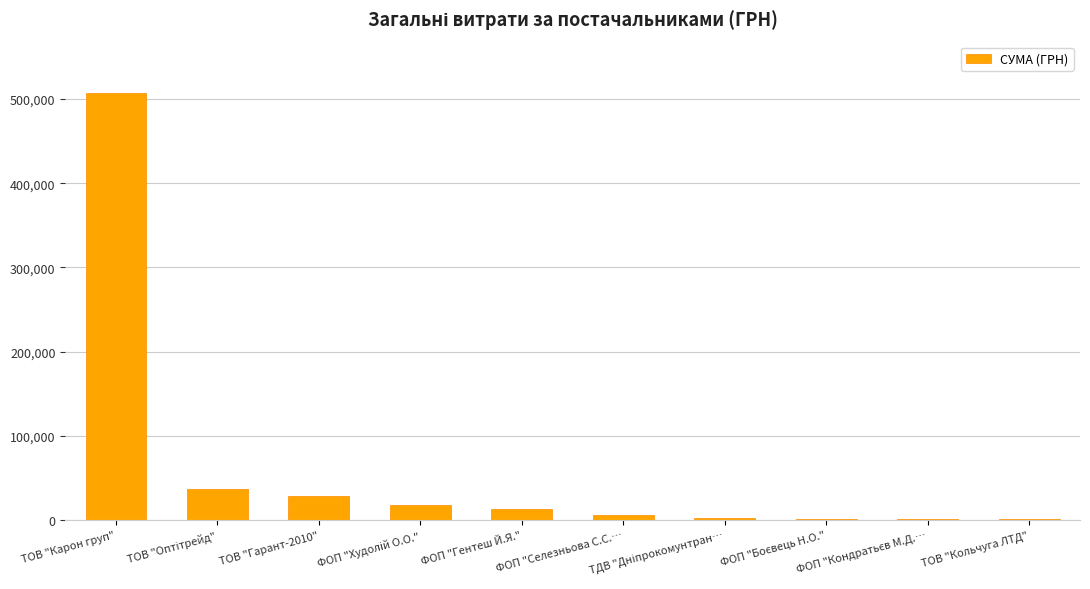

How many data points does each series have?

10